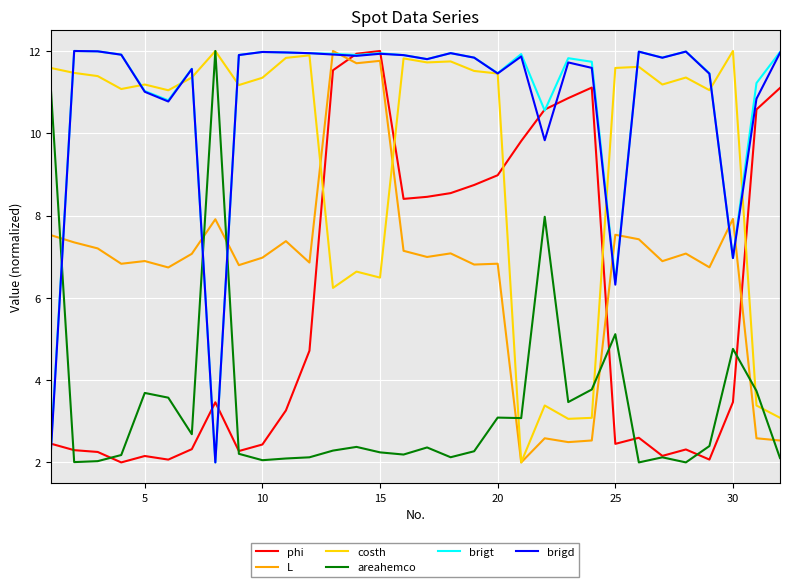

How many times do brigd and areahemco cross each other?

3